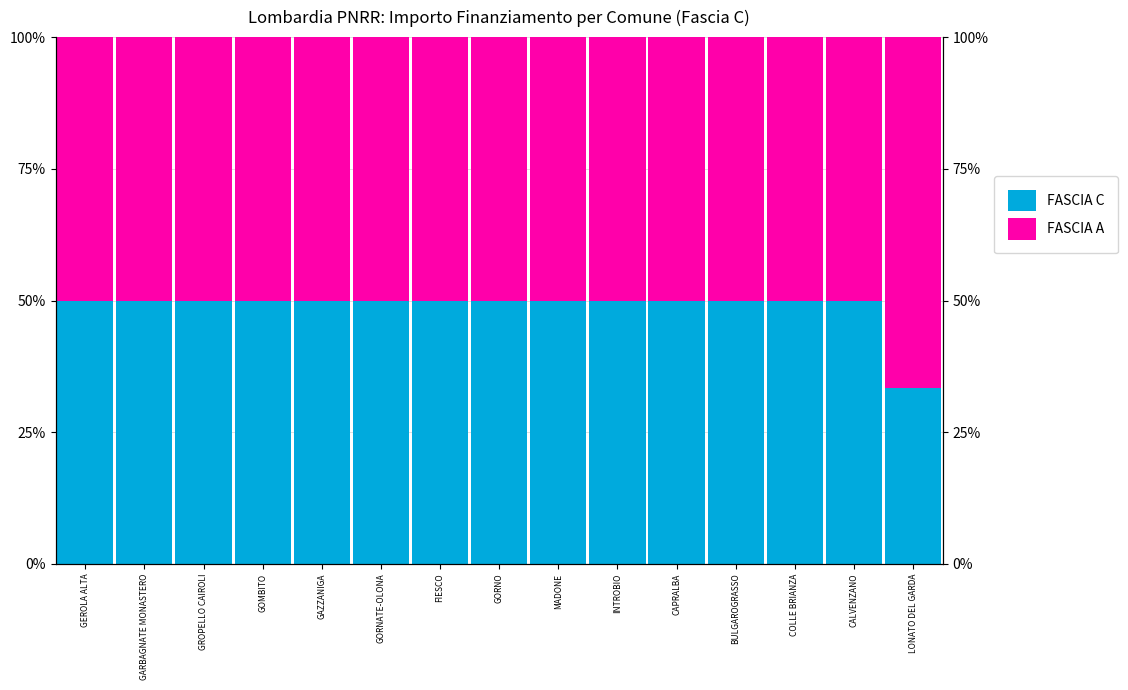

Between BULGAROGRASSO and GORNATE-OLONA, which is larger?

BULGAROGRASSO